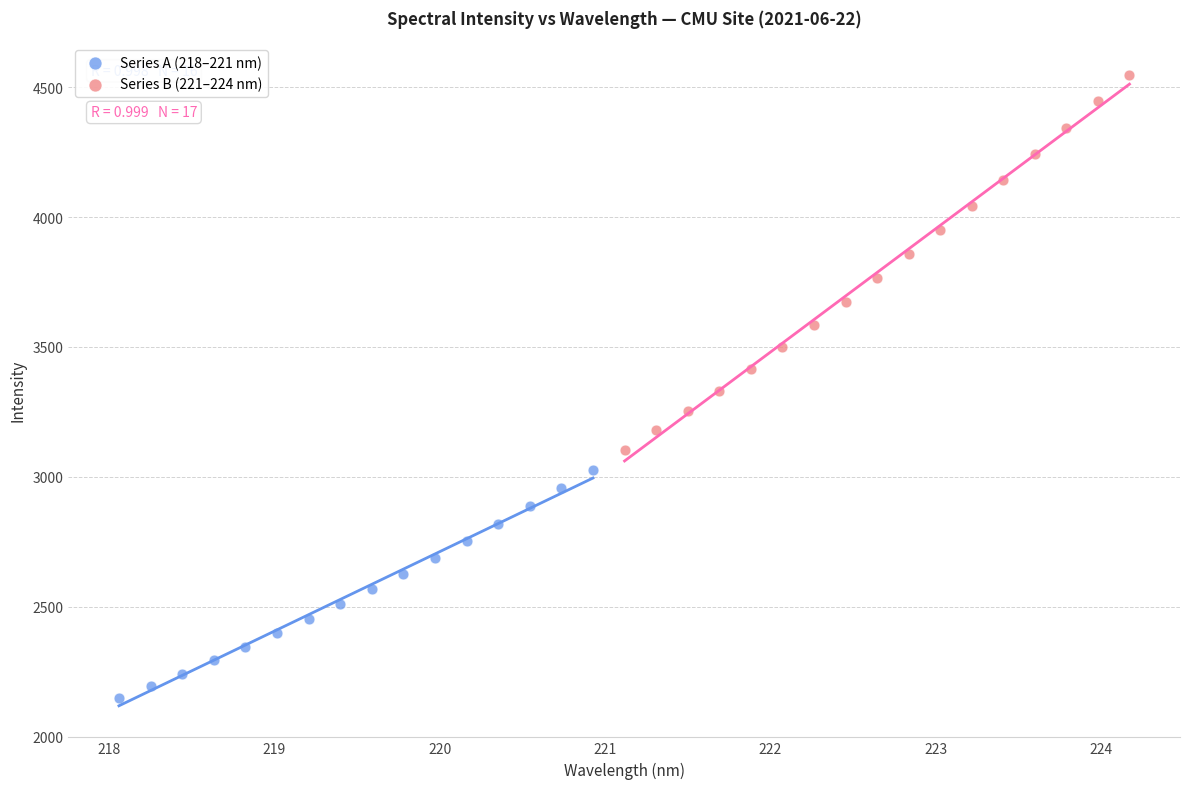

Which series reaches the maximum Y coordinate?

Series B (221–224 nm)